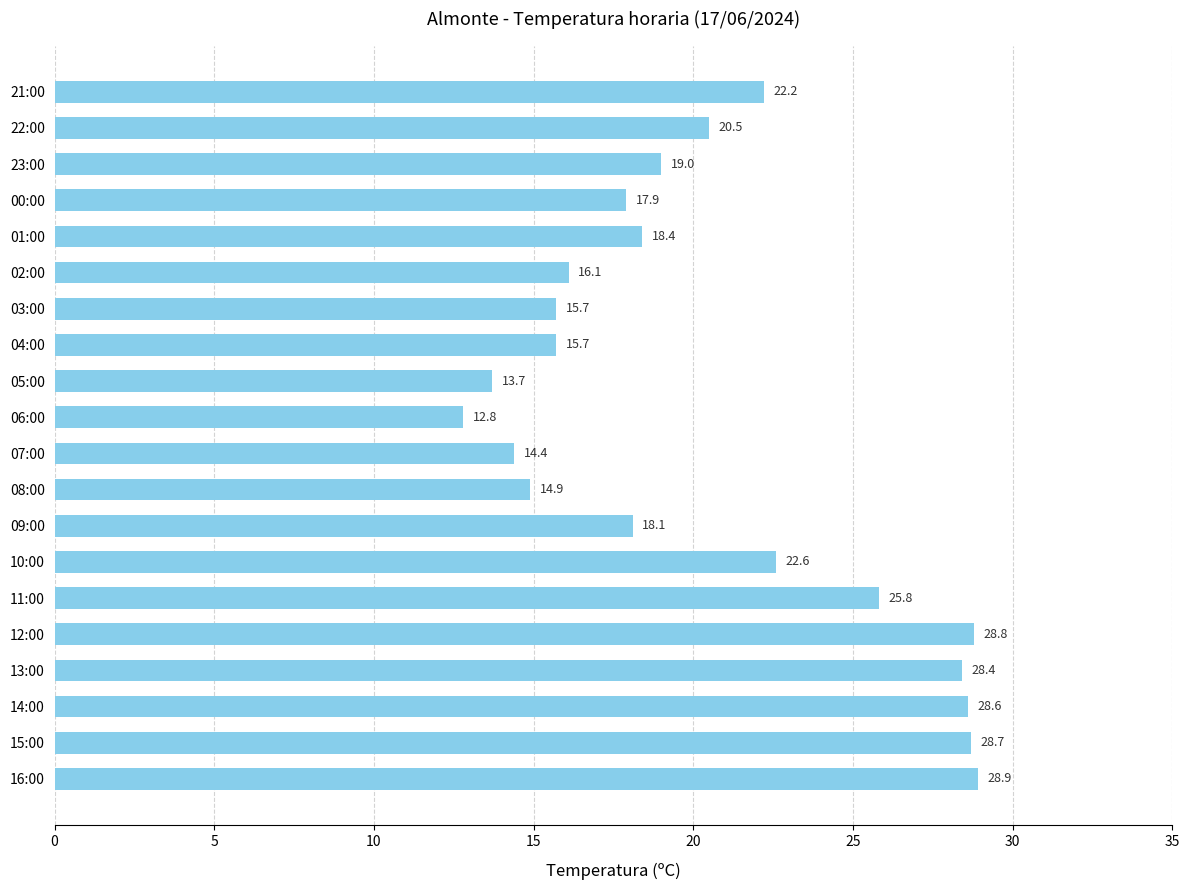

Reading bottom to top, transcribe all the data shown in this chart.

16:00=28.9	15:00=28.7	14:00=28.6	13:00=28.4	12:00=28.8	11:00=25.8	10:00=22.6	09:00=18.1	08:00=14.9	07:00=14.4	06:00=12.8	05:00=13.7	04:00=15.7	03:00=15.7	02:00=16.1	01:00=18.4	00:00=17.9	23:00=19.0	22:00=20.5	21:00=22.2